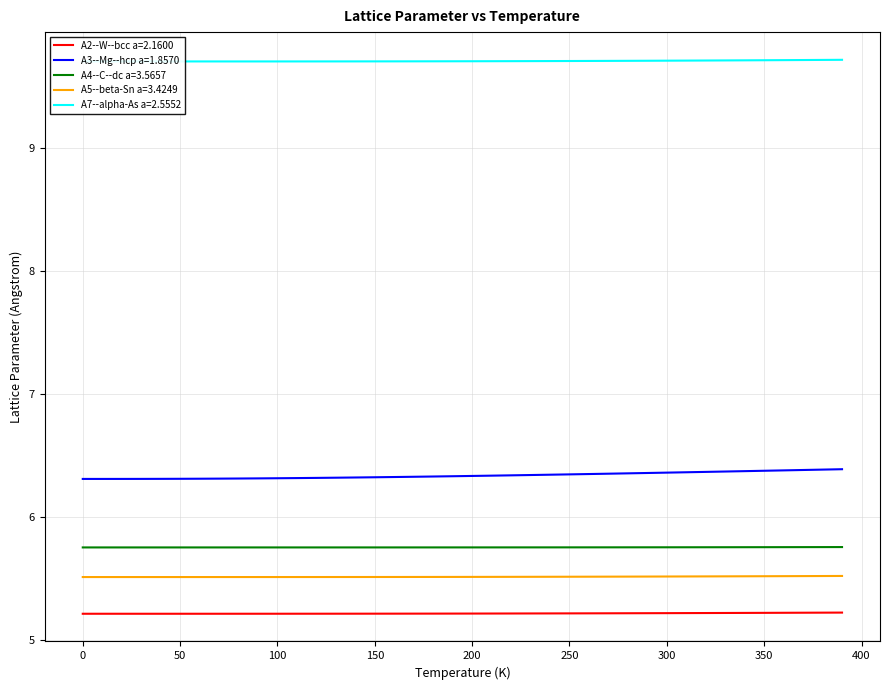

What is the minimum value for A2--W--bcc a=2.1600?

5.2